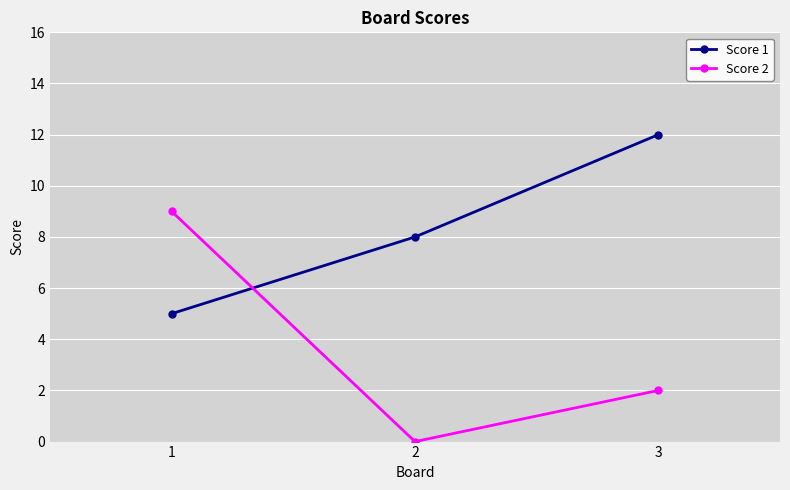

The Score 2 series shows 0 at 2. True or false?

True